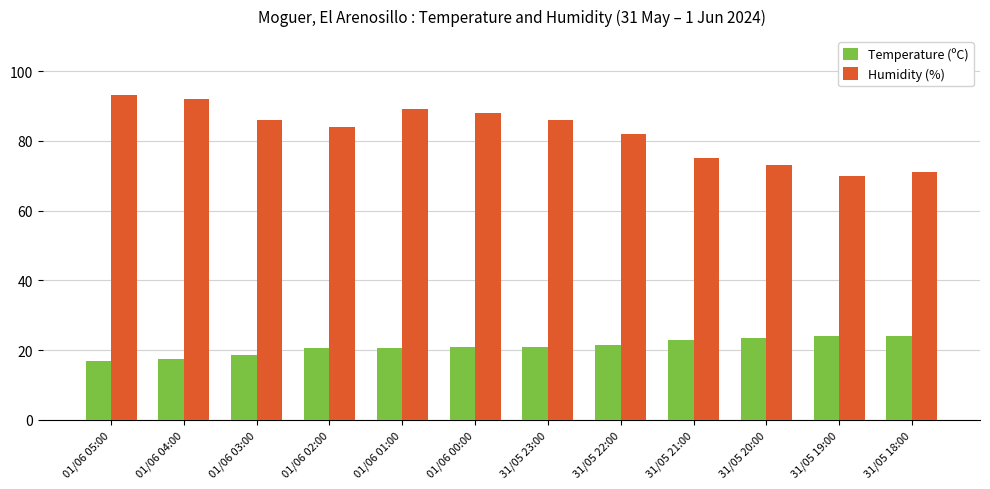

What is the label of the 1st bar from the right?

31/05 18:00